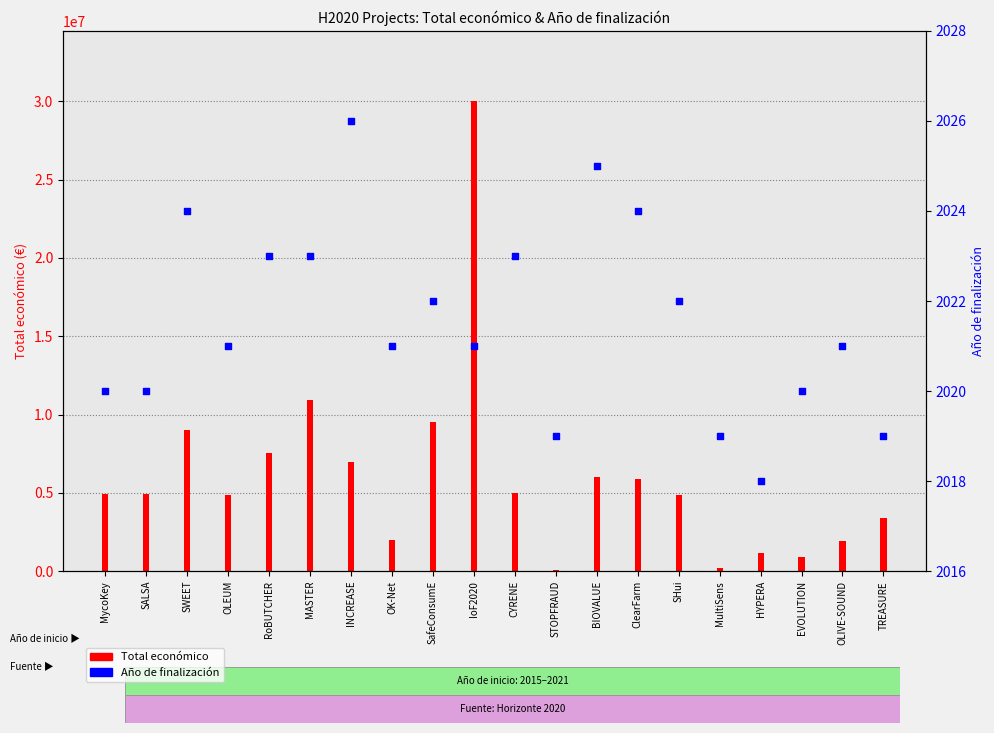

What is the total value across all series at CYRENE?

4994773